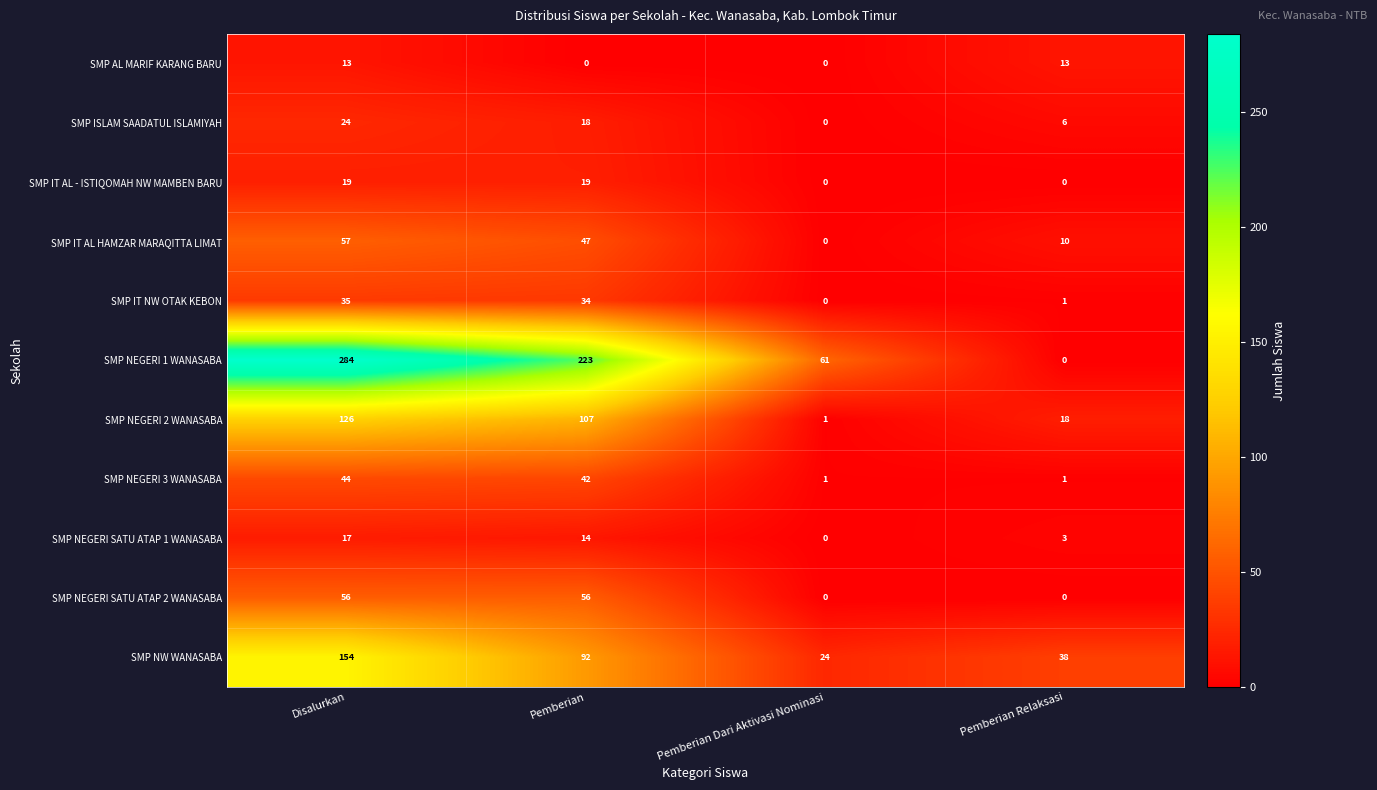

At which category is the sum across all series the highest?

Disalurkan